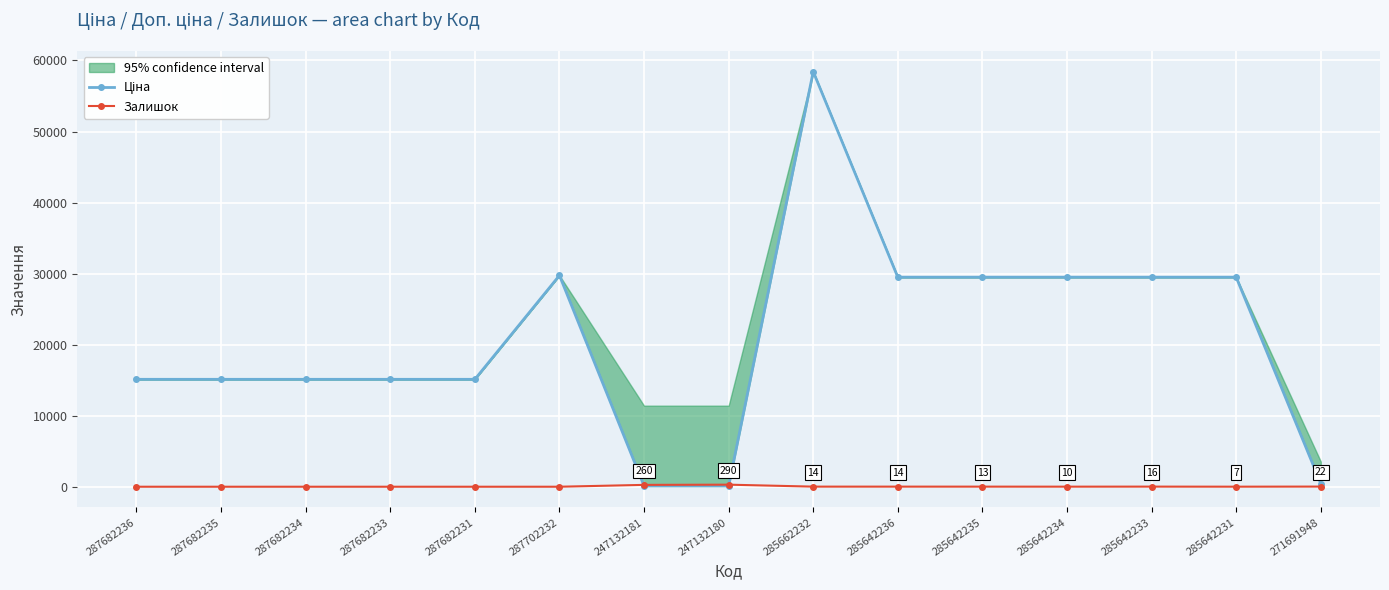

Is the value of Ціна at 285642233 greater than the value of Залишок at 271691948?

Yes